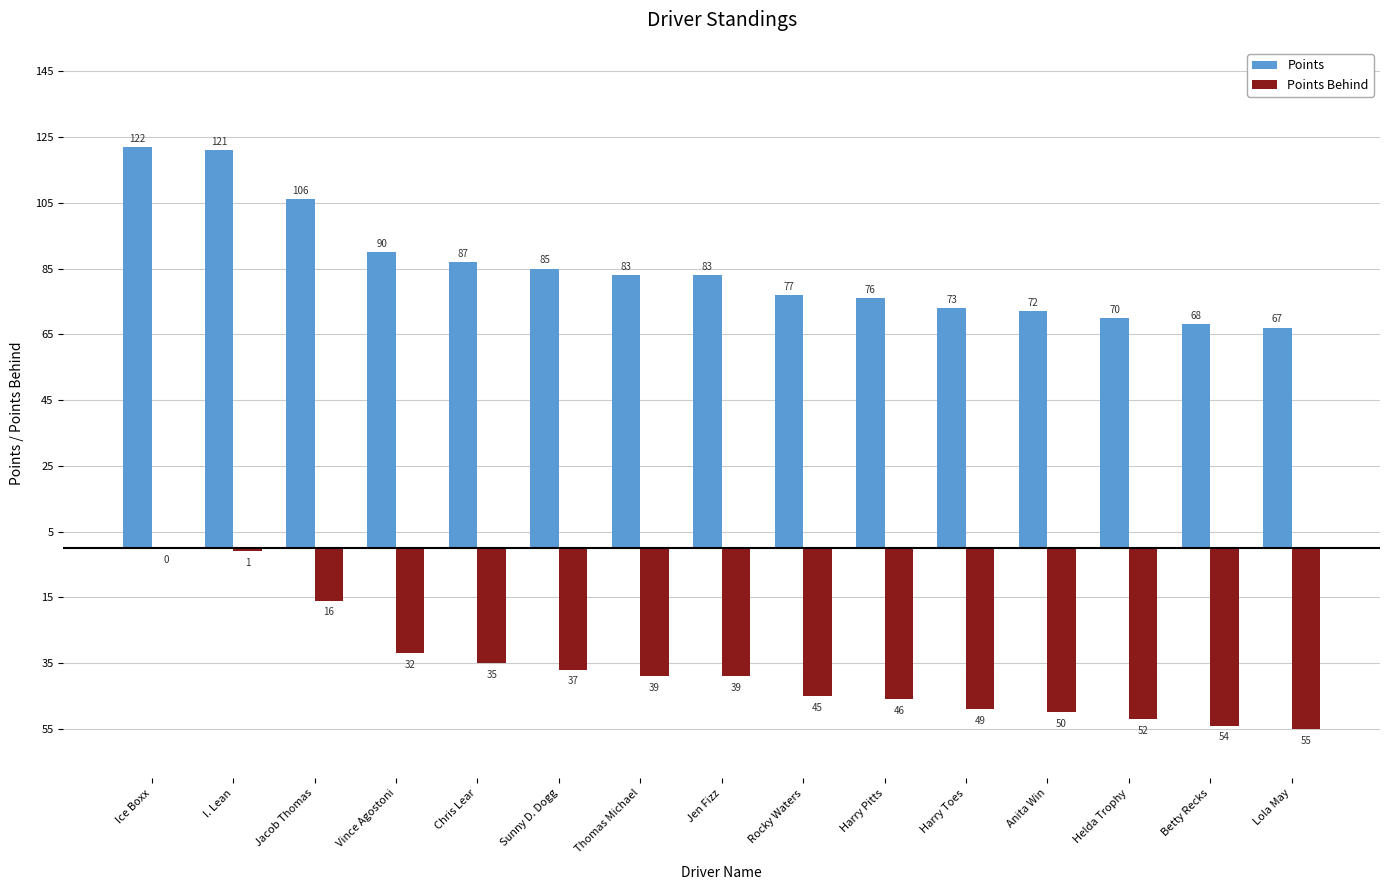

Are the bars grouped side by side (vs. stacked)?

Yes